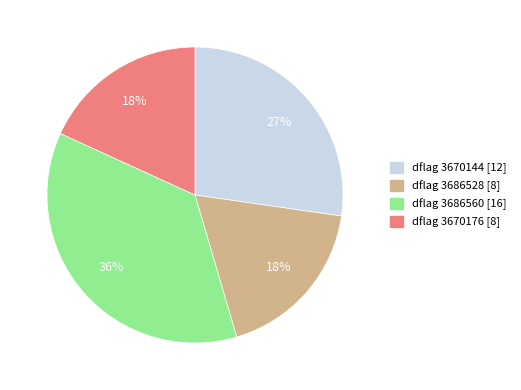

What is the largest slice in the pie chart?

dflag 3686560 [16]